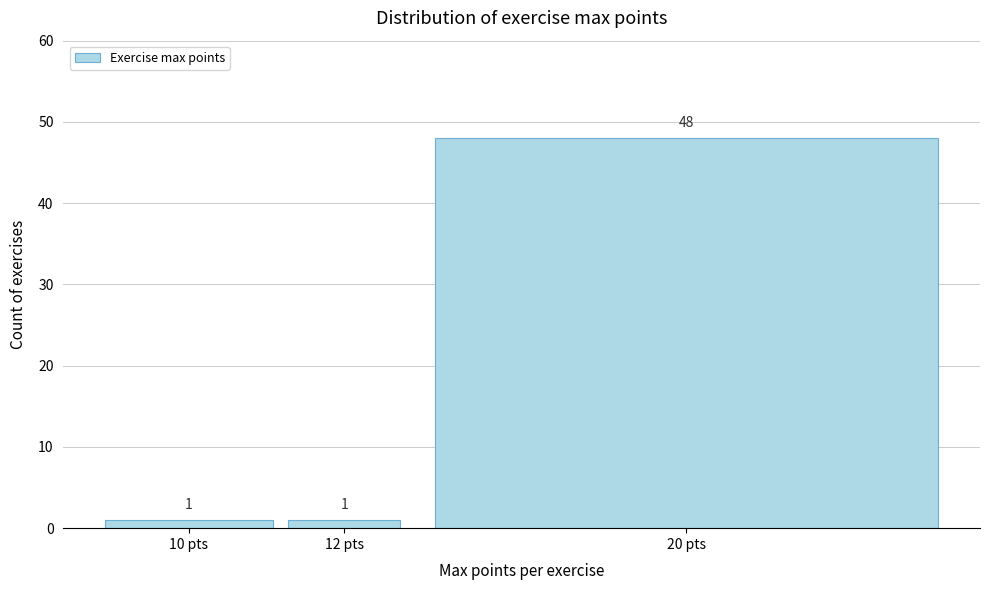

Reading right to left, what are all the values shown in this chart?

20 pts=48	12 pts=1	10 pts=1